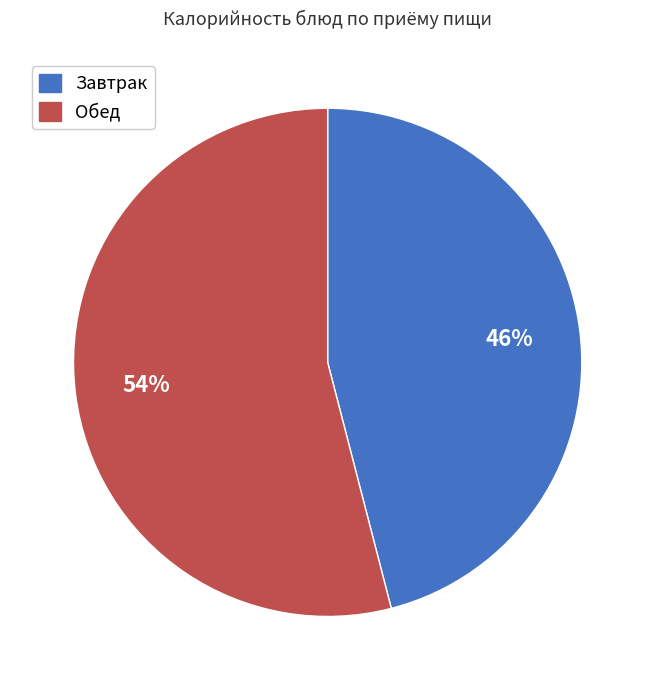

To the nearest percent, what is the average slice percentage?

50%